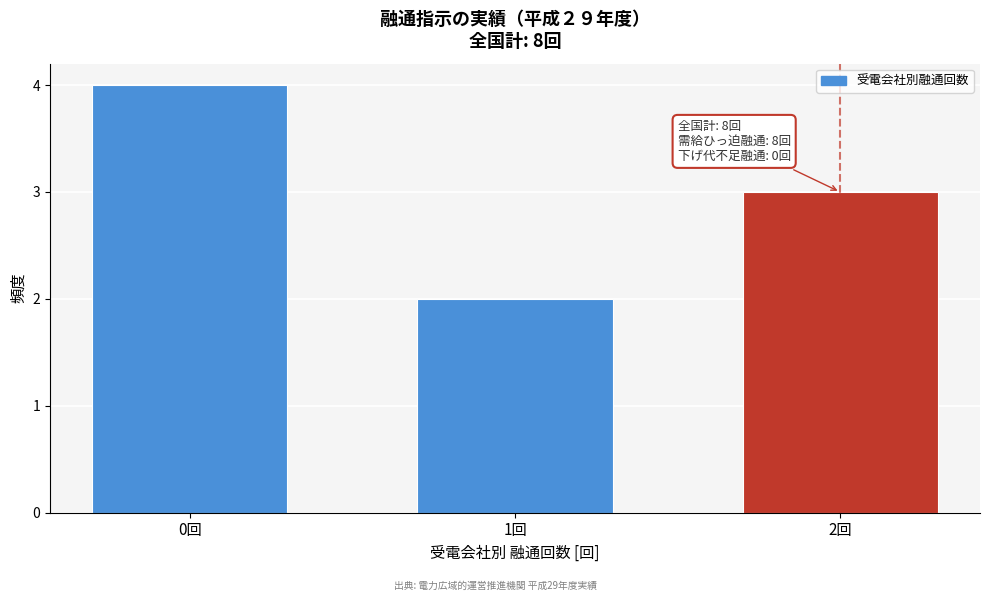

Reading right to left, transcribe all the data shown in this chart.

3	2	4